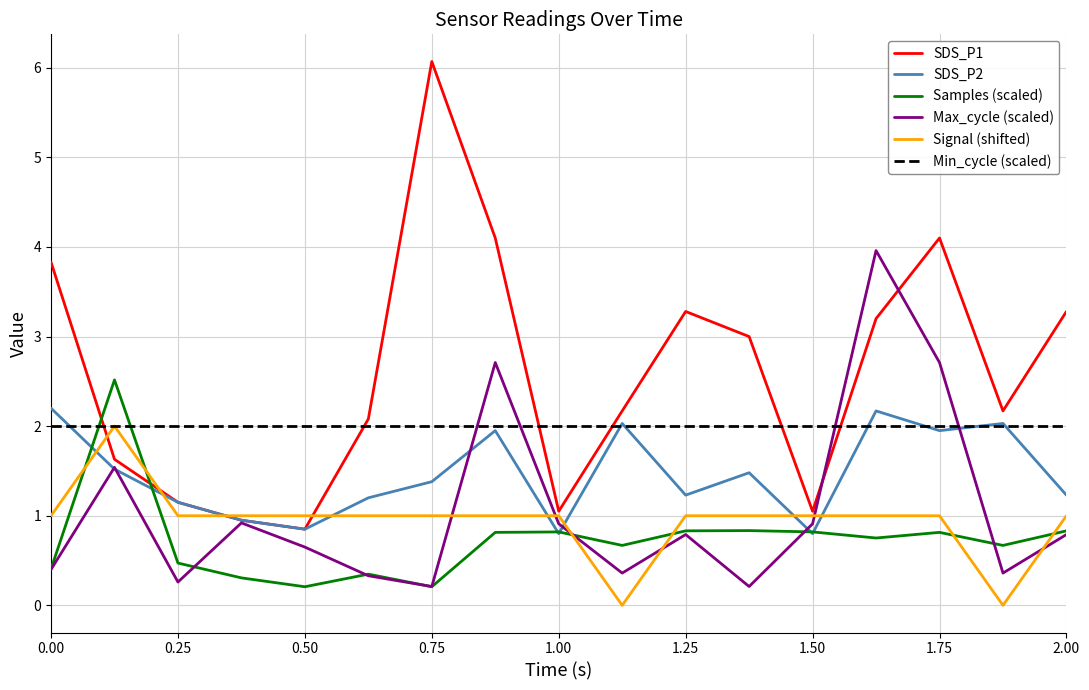

Which series has the largest range (max minus min)?

SDS_P1